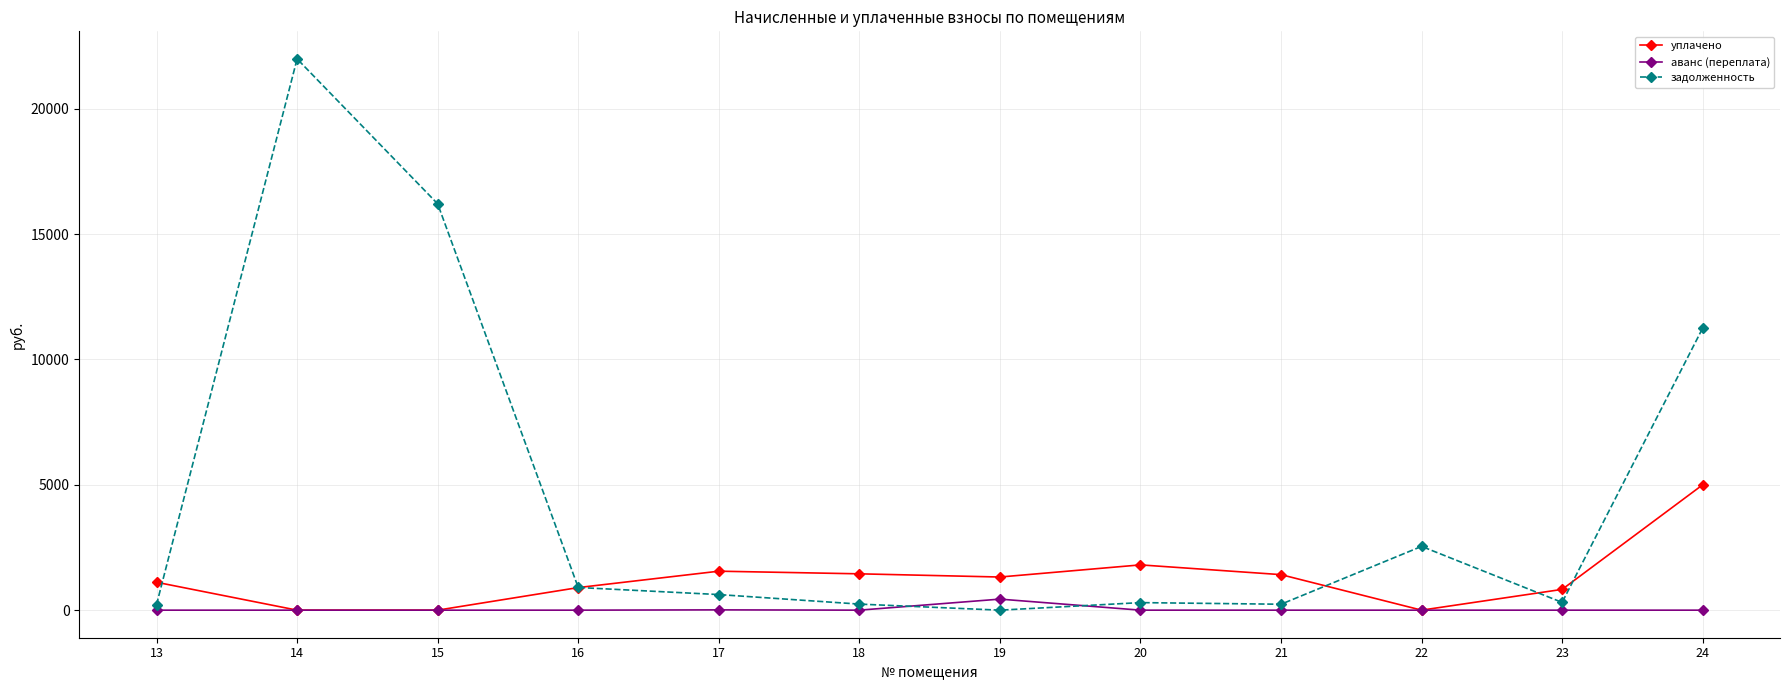

Is the value of уплачено at 23 greater than the value of аванс (переплата) at 20?

Yes